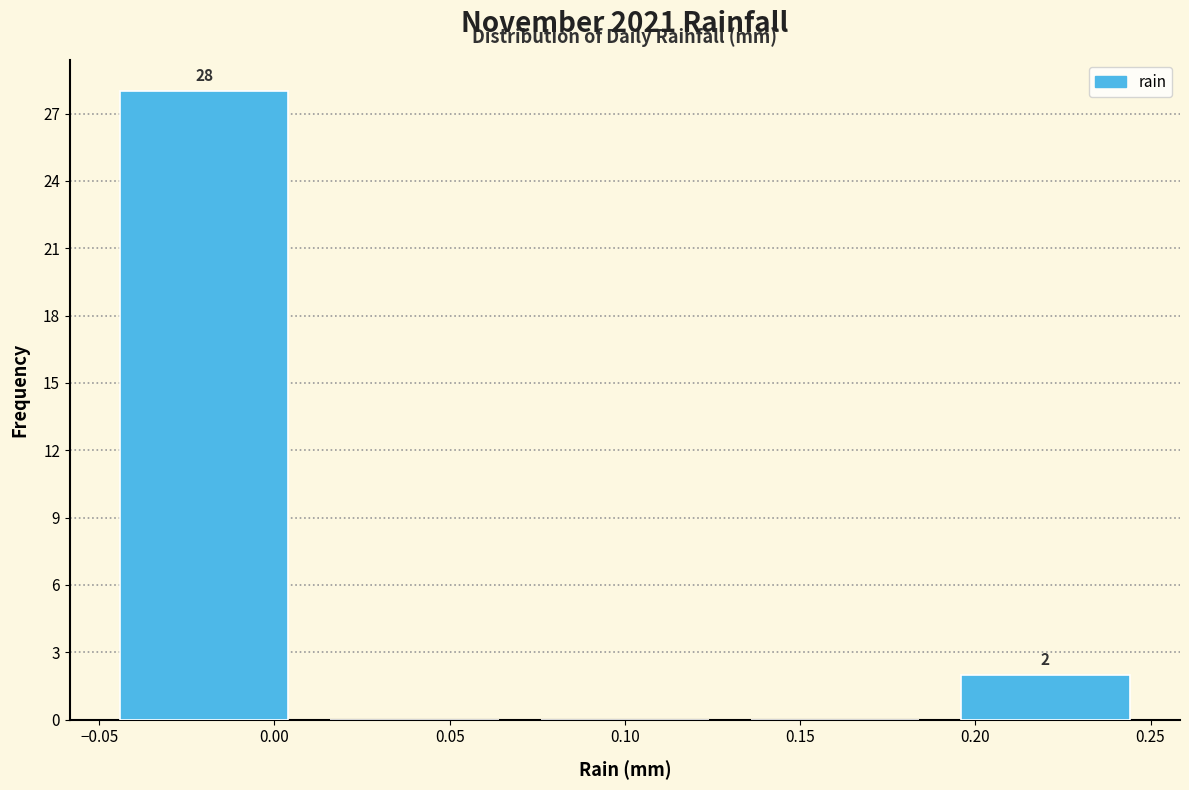

Over which range of the x-axis is the bar tallest?

-0.05 to 0.01